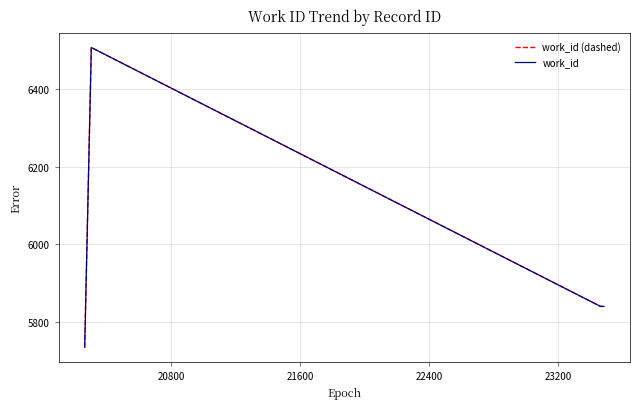

What is the value of the work_id point at the 4th from the left?

5841